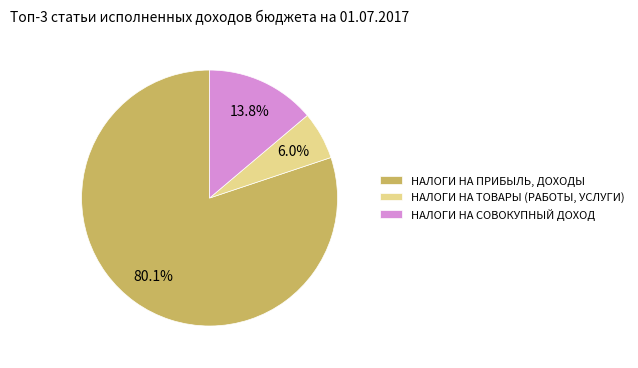

To the nearest percent, what portion does НАЛОГИ НА ТОВАРЫ (РАБОТЫ, УСЛУГИ) represent?

6%